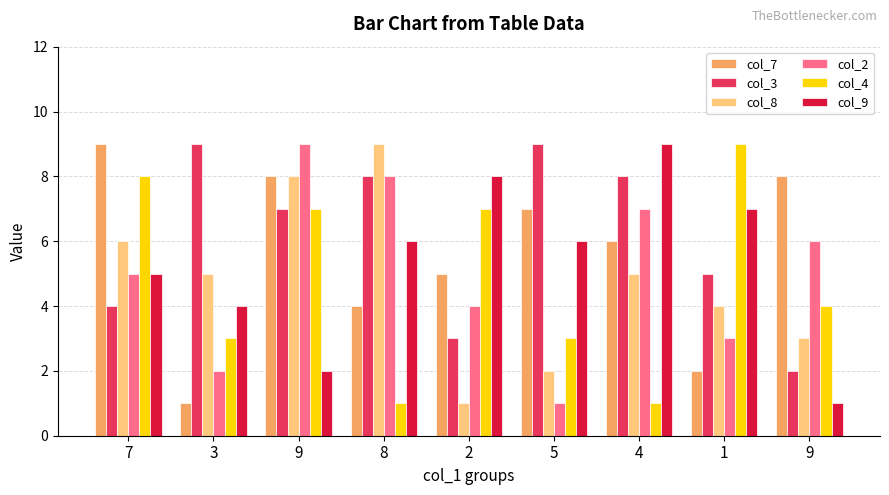

Reading right to left, extract all data points from this chart.

col_7: 8	2	6	7	5	4	8	1	9
col_3: 2	5	8	9	3	8	7	9	4
col_8: 3	4	5	2	1	9	8	5	6
col_2: 6	3	7	1	4	8	9	2	5
col_4: 4	9	1	3	7	1	7	3	8
col_9: 1	7	9	6	8	6	2	4	5